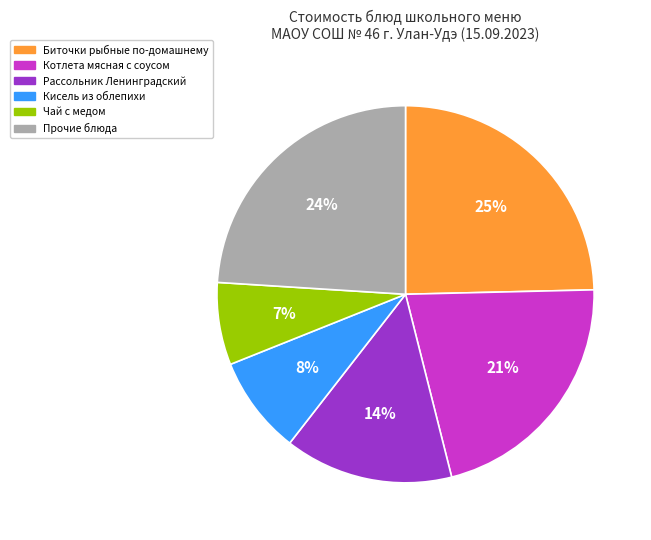

To the nearest percent, what is the difference between the largest and smallest slice percentages?

18%